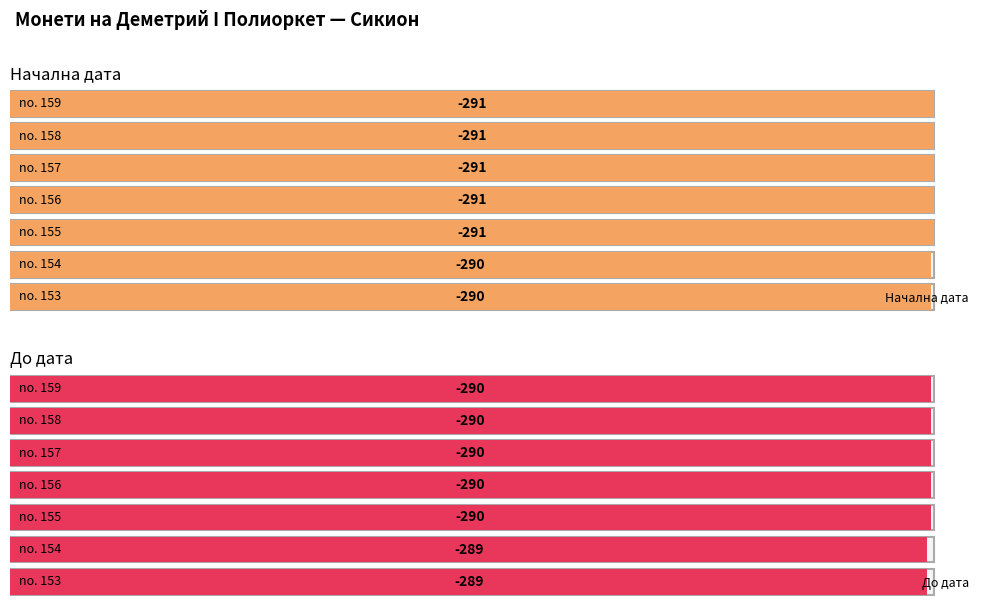

What is the total value across all series at no. 157?

-581